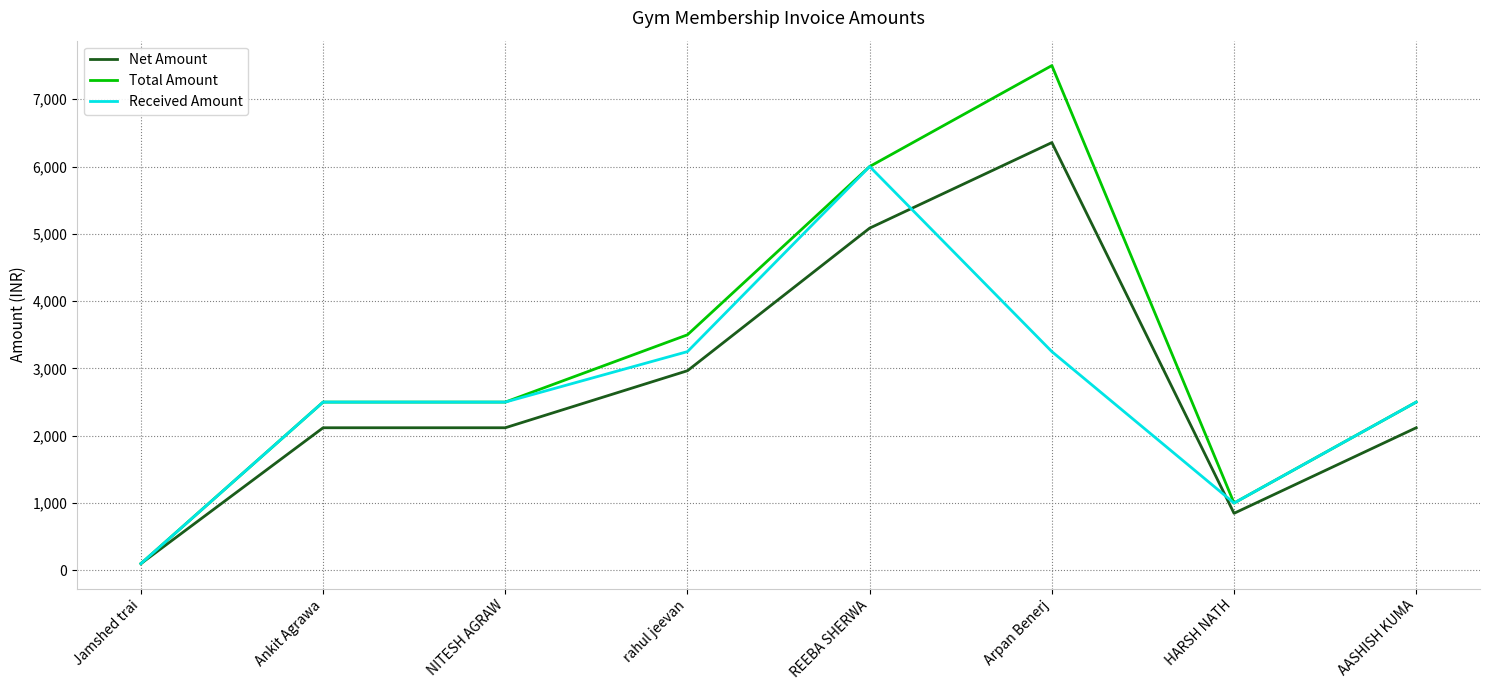

The value of Net Amount at AASHISH KUMA is 2789.8. True or false?

False